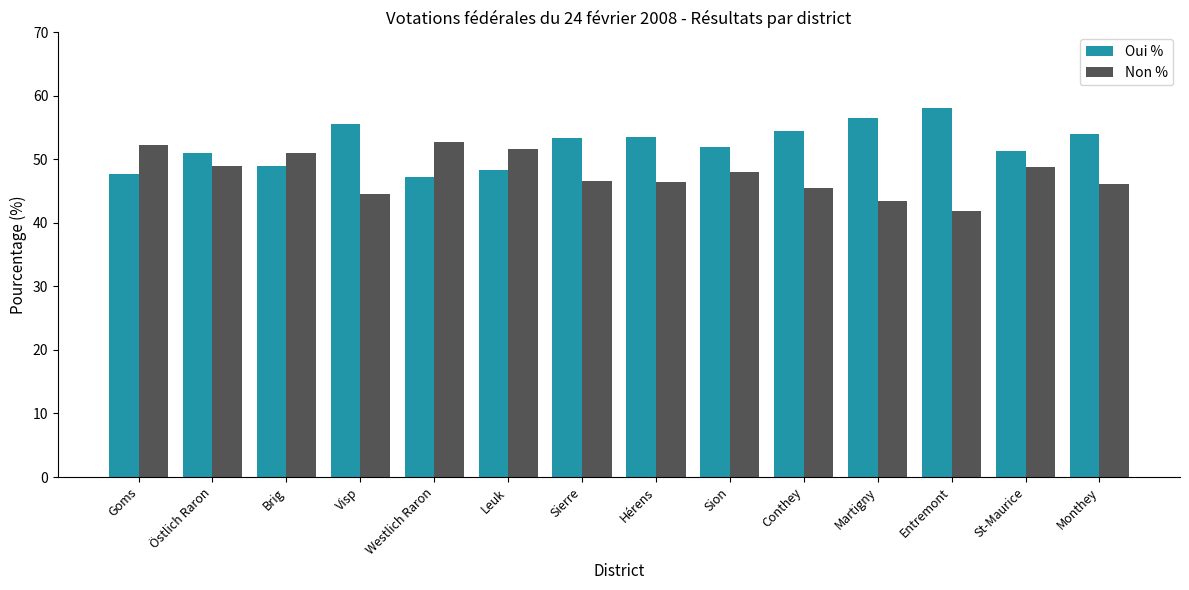

What is the difference between the second highest and minimum values in the Oui % series?

9.3